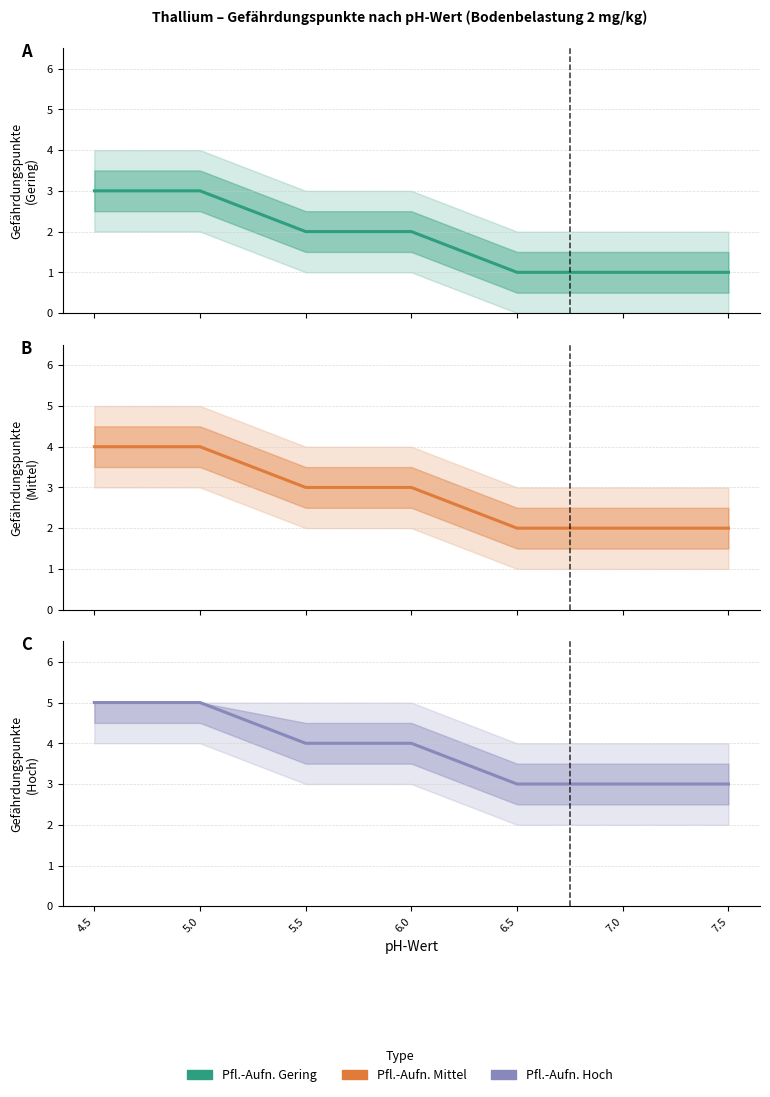

How many lines are shown in the chart?

3